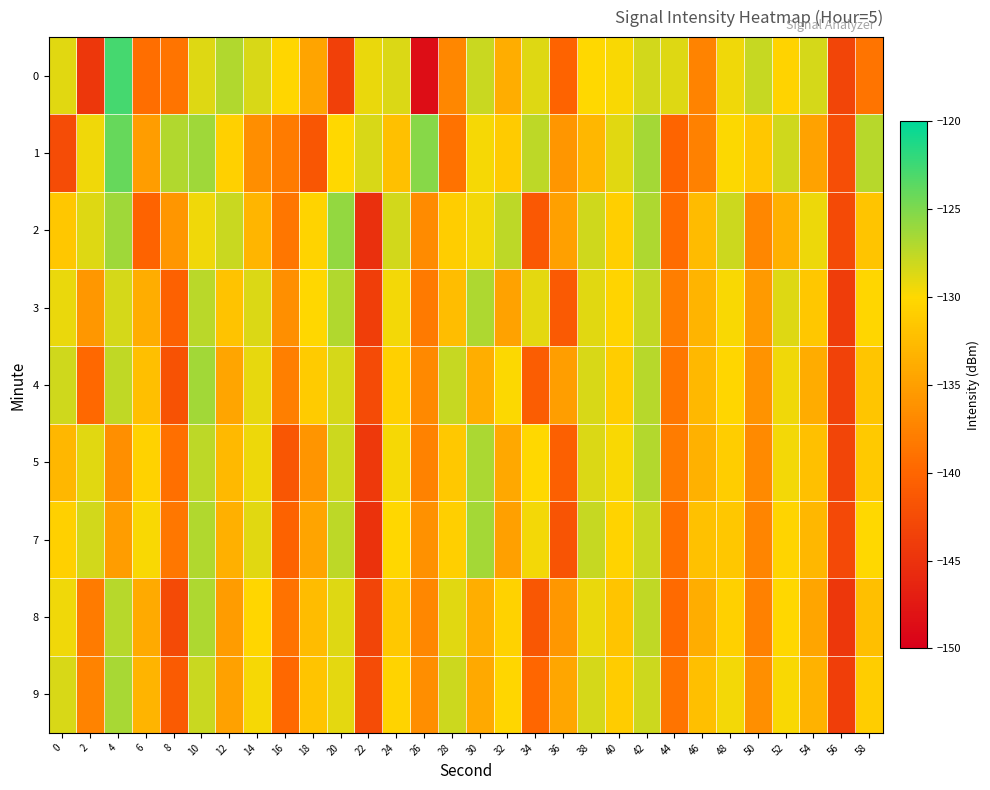

What is the greatest value displayed?

-122.8